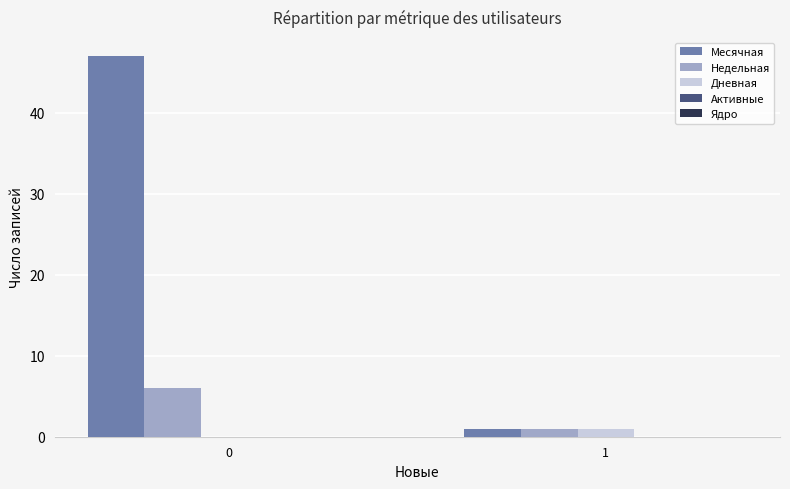

Which series has the widest spread of values?

Месячная